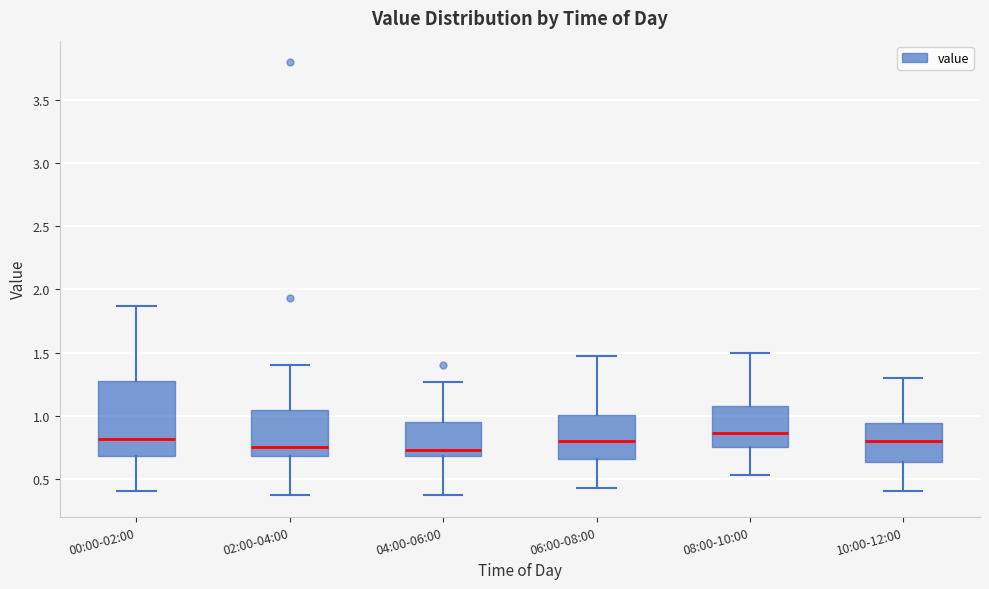

Reading left to right, read every box against the y-axis: the position of its median line, the range the box covers, and the ends of its whiskers. The values are not printed on the chart, so give them approximately, as read against the axis.

00:00-02:00: median 0.80, box 0.70 to 1.30, whiskers 0.40 to 1.85
02:00-04:00: median 0.75, box 0.70 to 1.05, whiskers 0.35 to 1.40
04:00-06:00: median 0.75, box 0.70 to 0.95, whiskers 0.35 to 1.25
06:00-08:00: median 0.80, box 0.65 to 1.00, whiskers 0.45 to 1.45
08:00-10:00: median 0.85, box 0.75 to 1.10, whiskers 0.55 to 1.50
10:00-12:00: median 0.80, box 0.65 to 0.95, whiskers 0.40 to 1.30